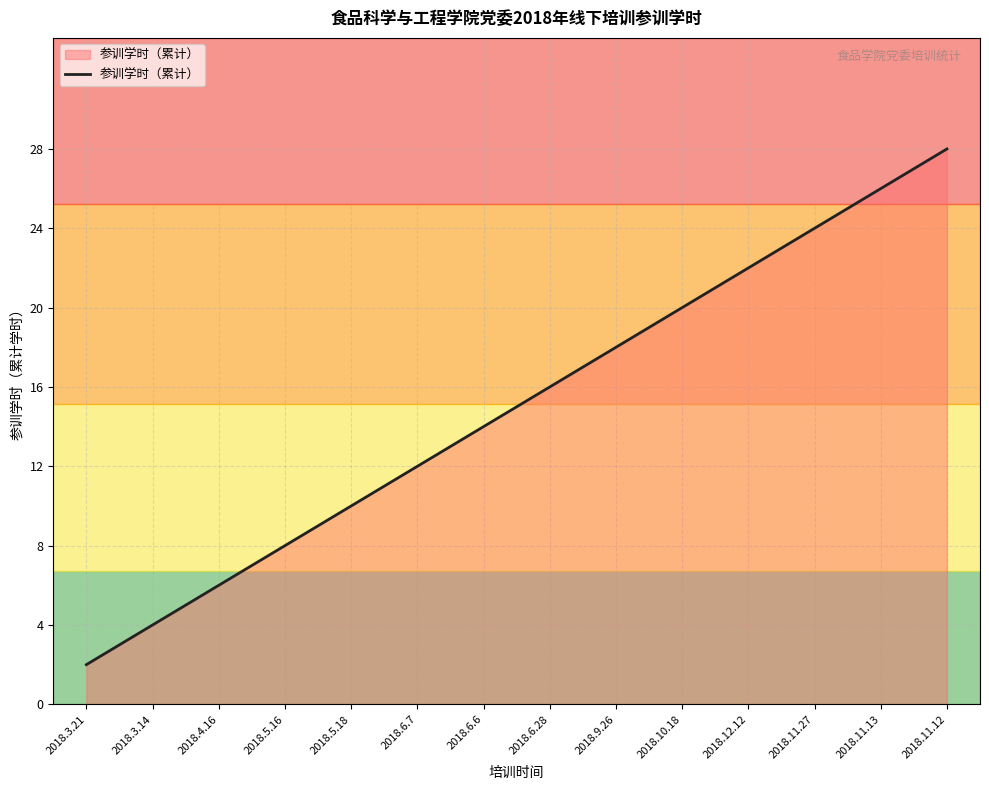

The chart shows a value of 4 at 2018.6.28. True or false?

False